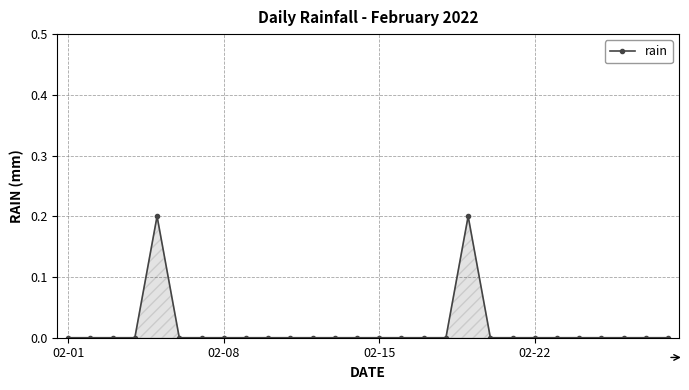

True or false: the data has more than 0 interior local peaks.

True